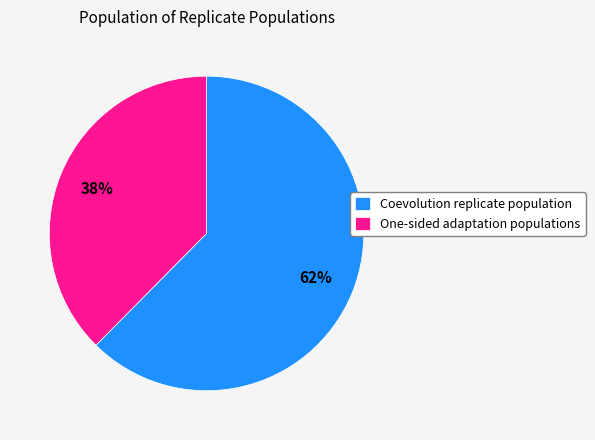

What is the smallest slice in the pie chart?

One-sided adaptation populations